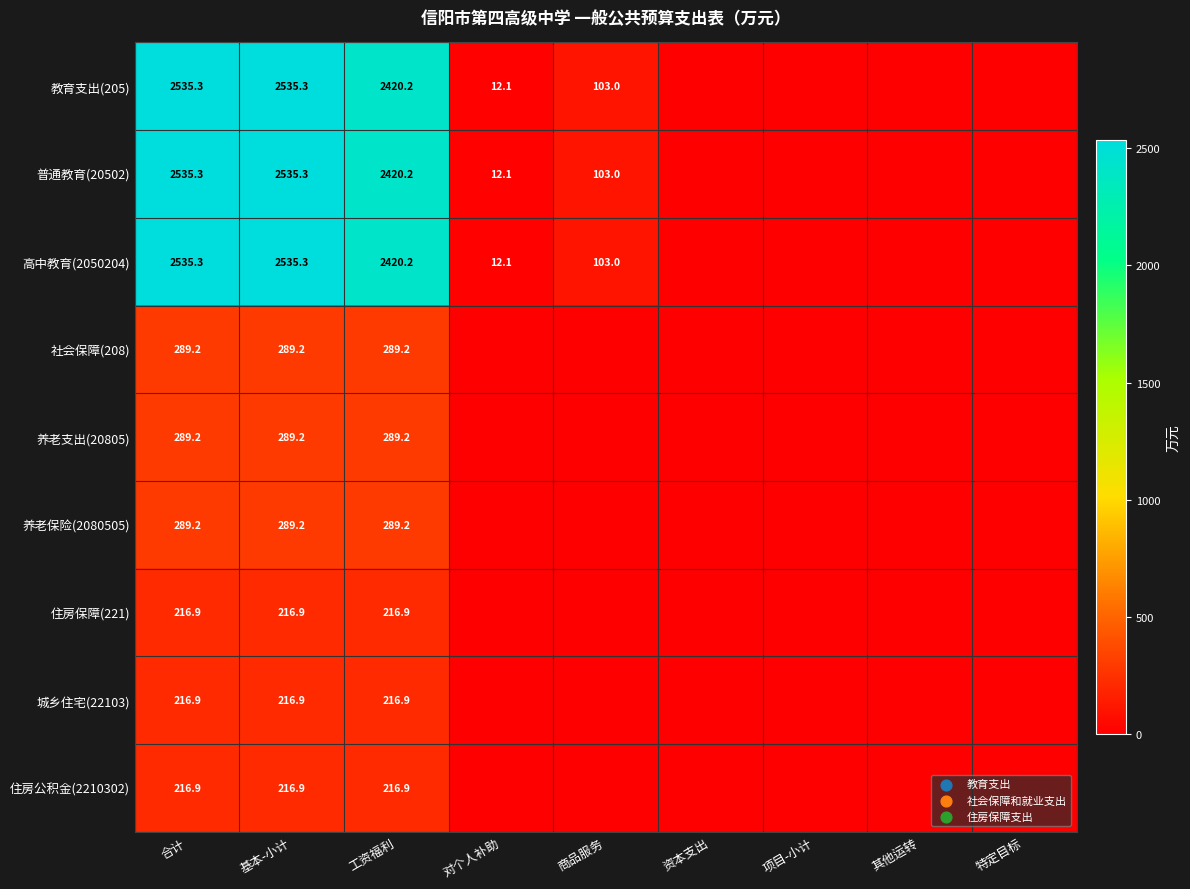

What is the total value across all series at 基本-小计?

9124.2